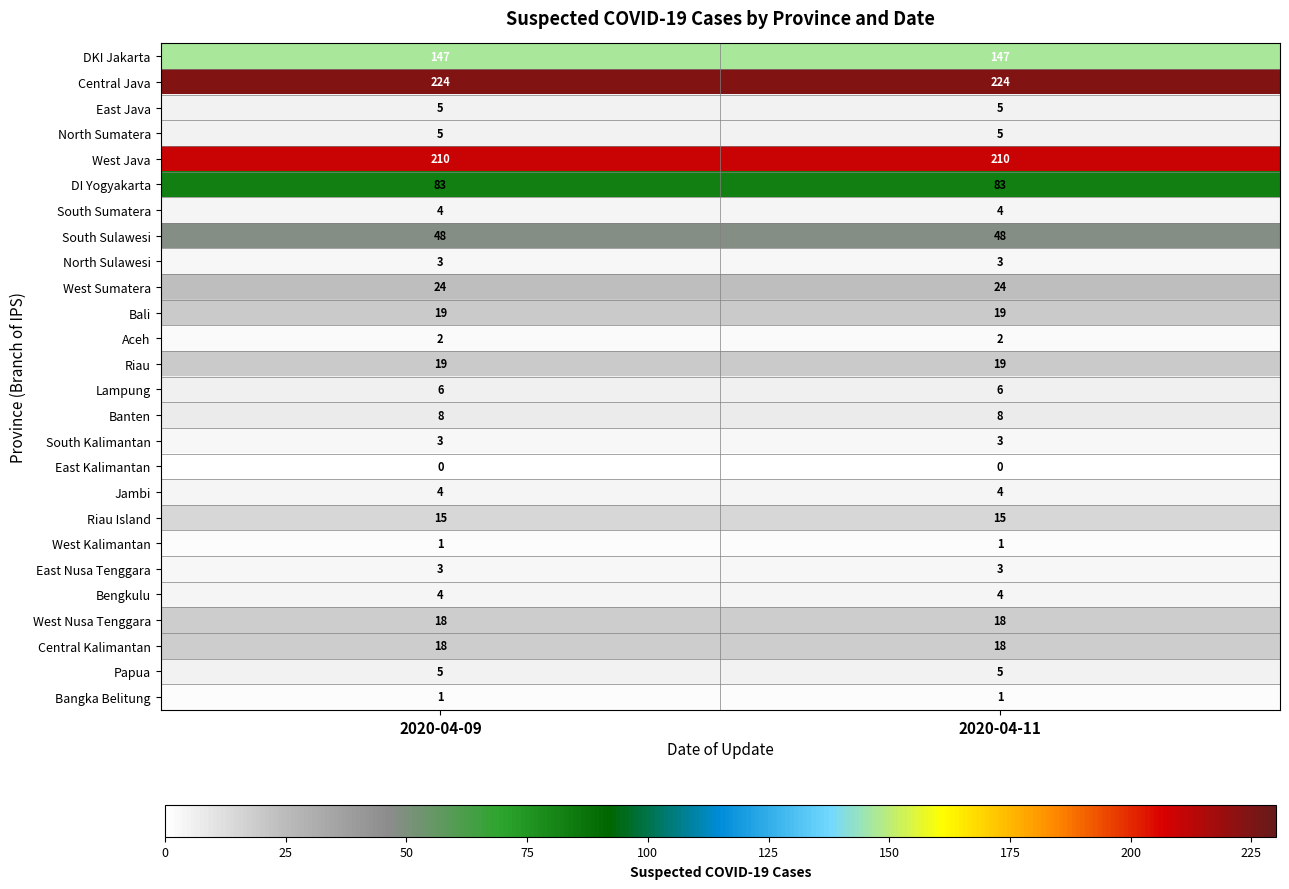

What is the spread (max minus min) of values at 2020-04-09?

224